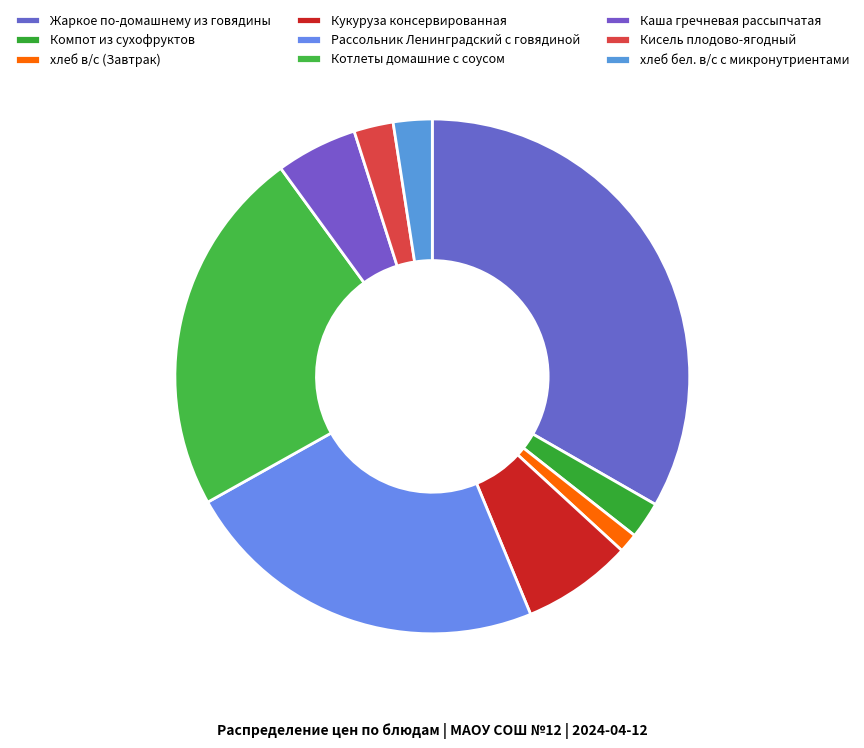

Which category has the smallest portion of the pie?

хлеб в/с (Завтрак)